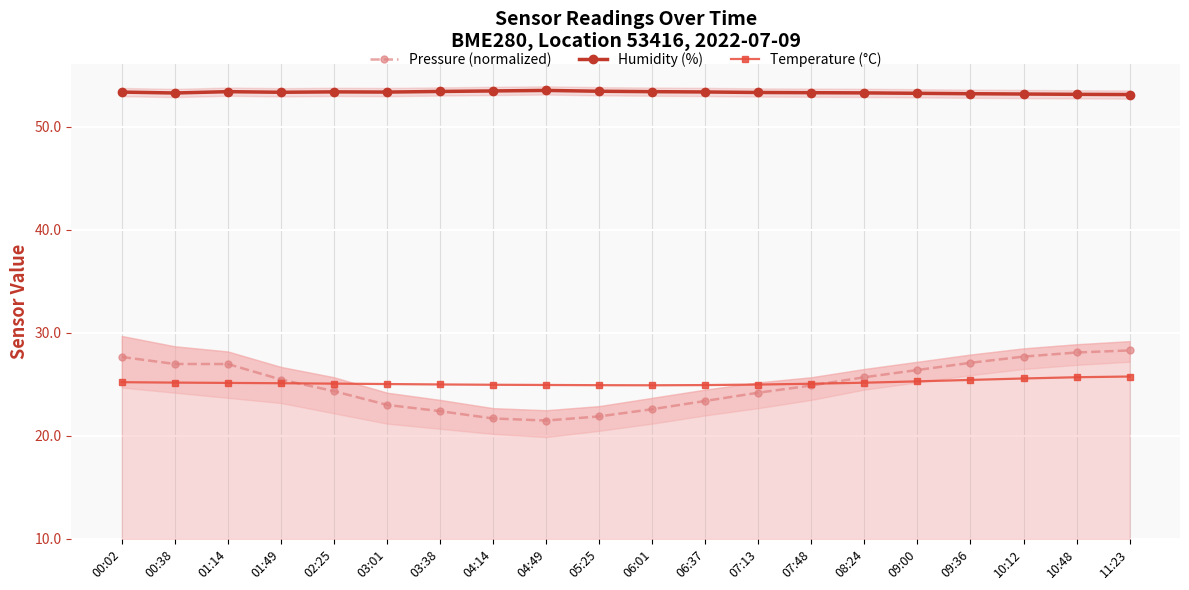

How many interior local valleys does the Pressure (normalized) series have?

1